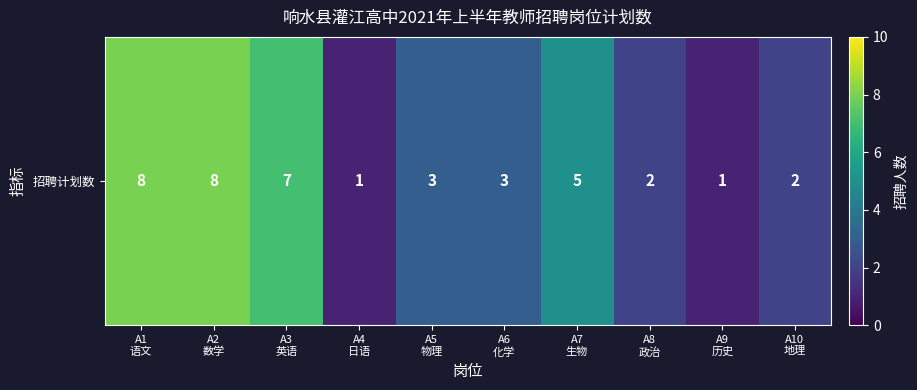

What is the change in value from A1
语文 to A5
物理?

-5